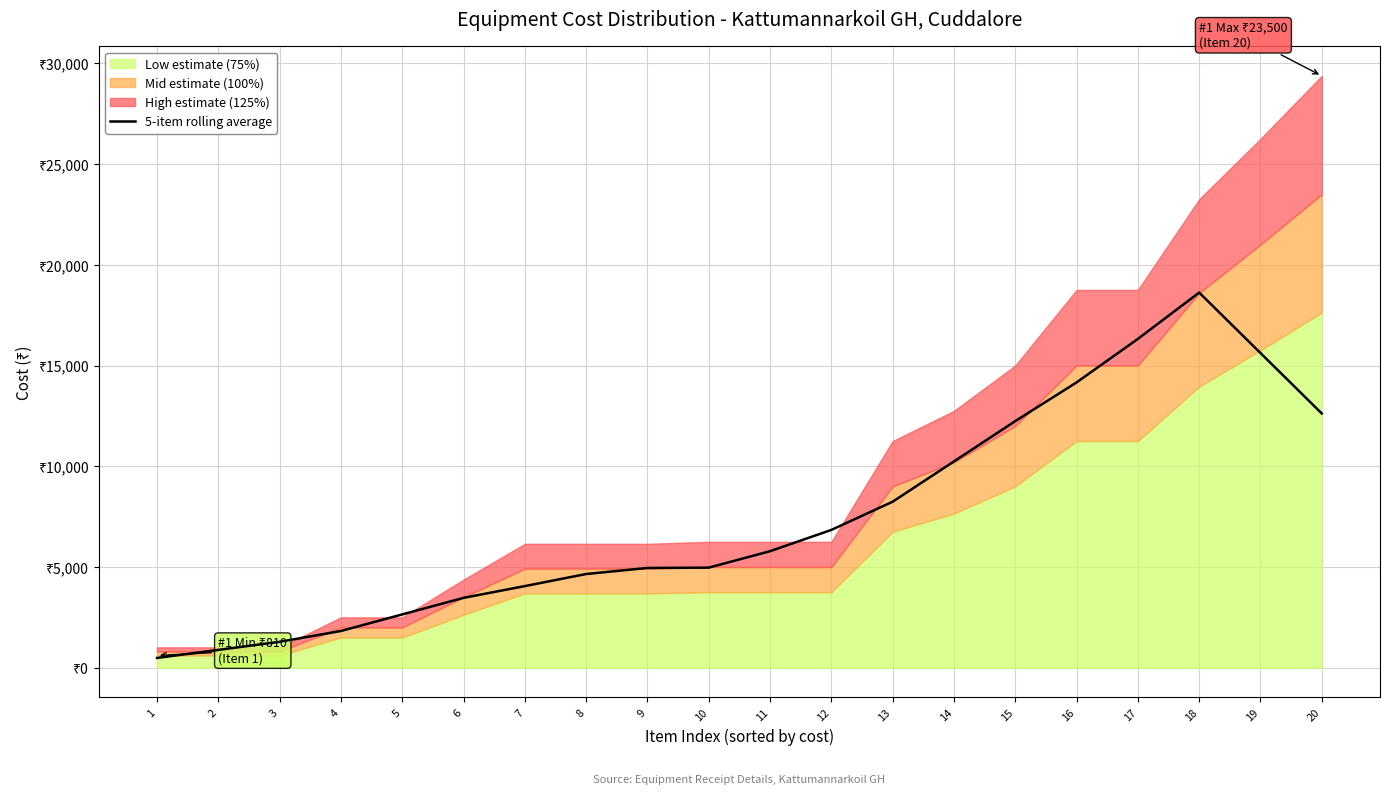

True or false: the data shows 12240 at 15.

True